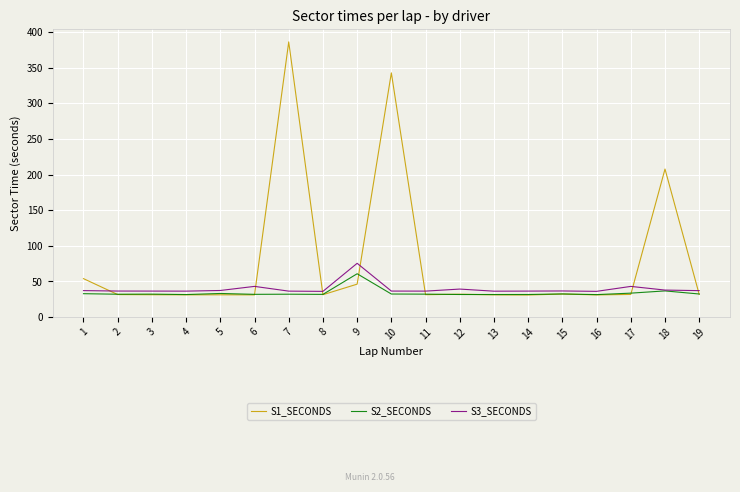

List the series in order of their peak value, lowest first.

S2_SECONDS, S3_SECONDS, S1_SECONDS